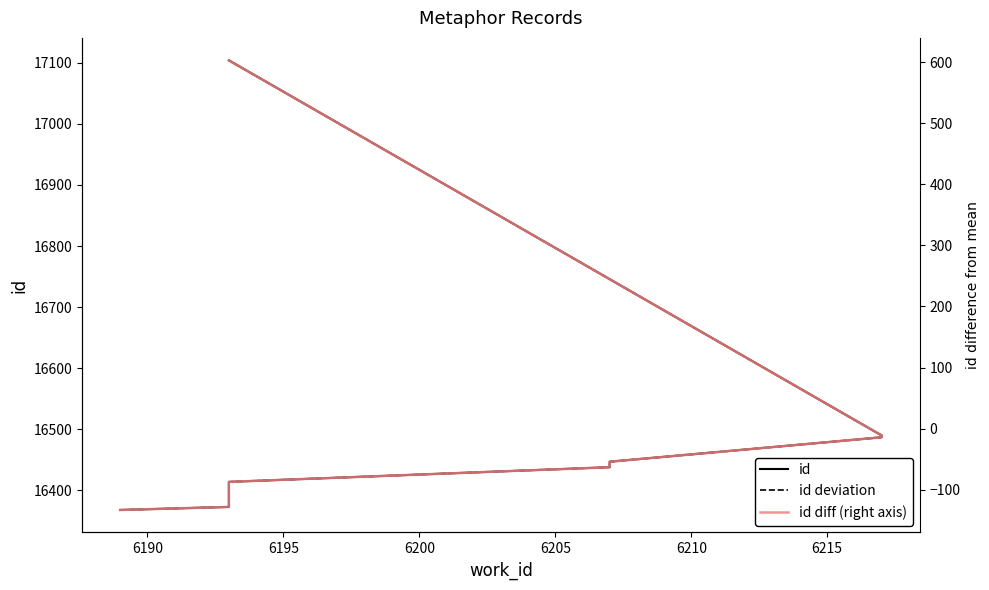

True or false: id and id deviation intersect in this chart.

False